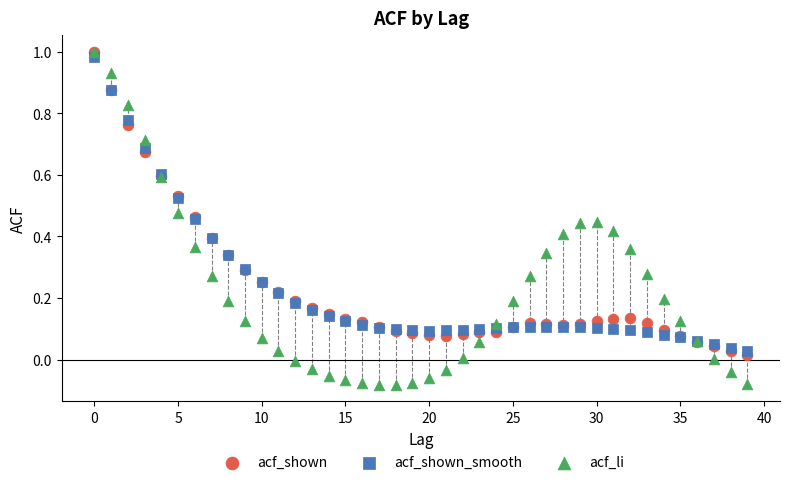

What are all the series names shown in the legend?

acf_shown, acf_shown_smooth, acf_li